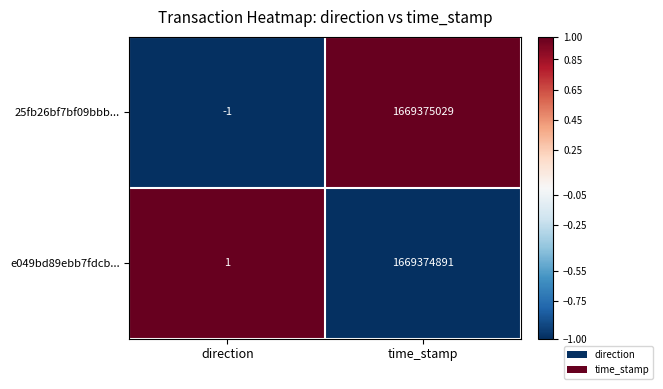

What is the spread (max minus min) of values at time_stamp?

138